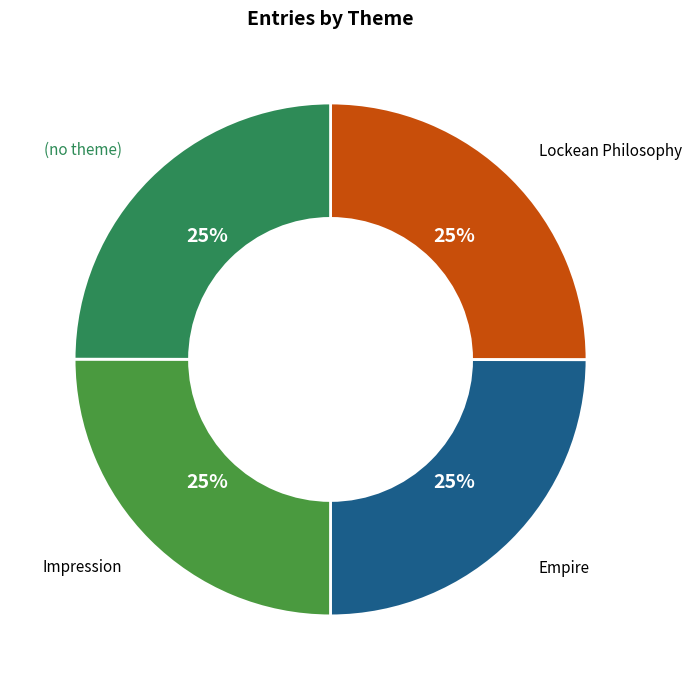

To the nearest percent, what is the combined percentage of Impression and Empire?

50%